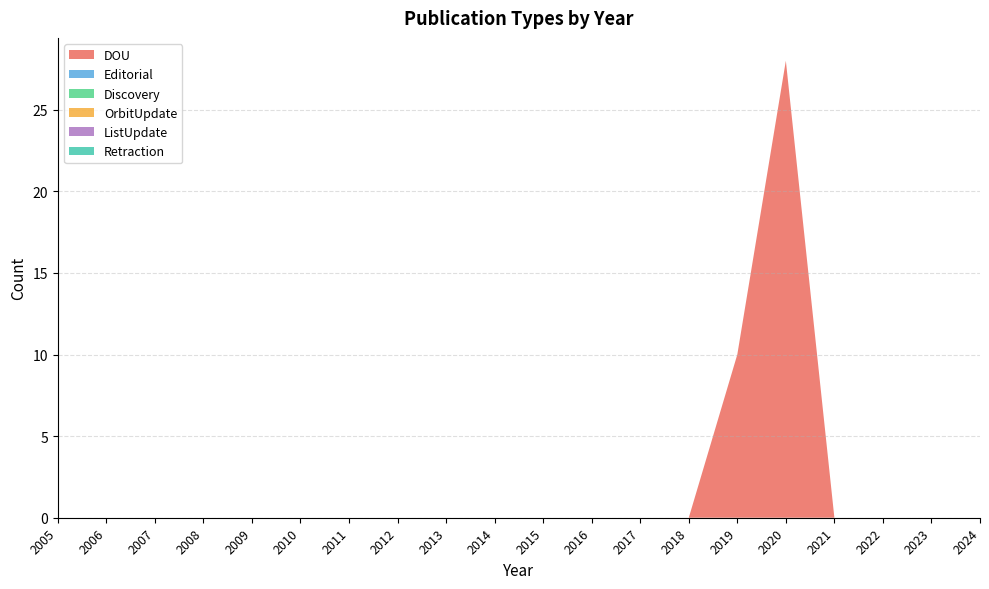

At how many categories does at least one series exceed 2?

2